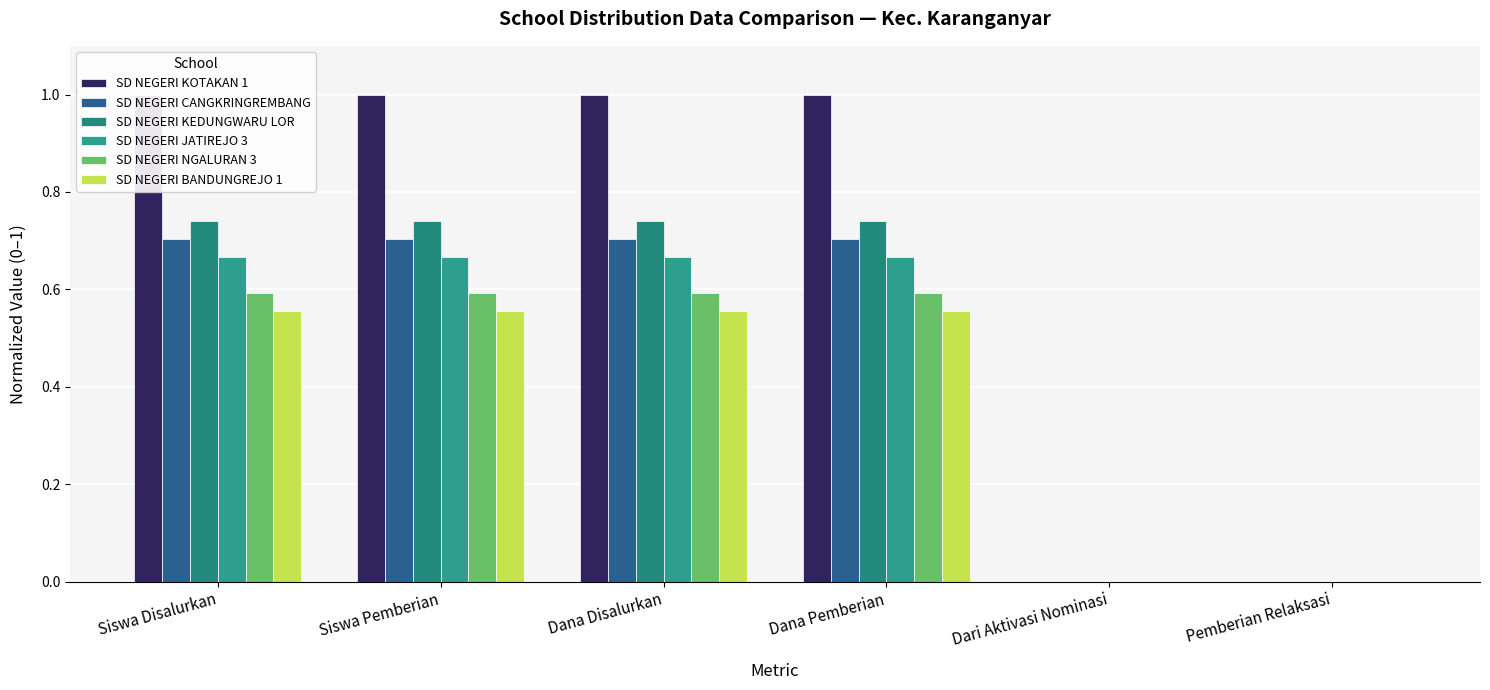

At how many categories does at least one series exceed 0?

4